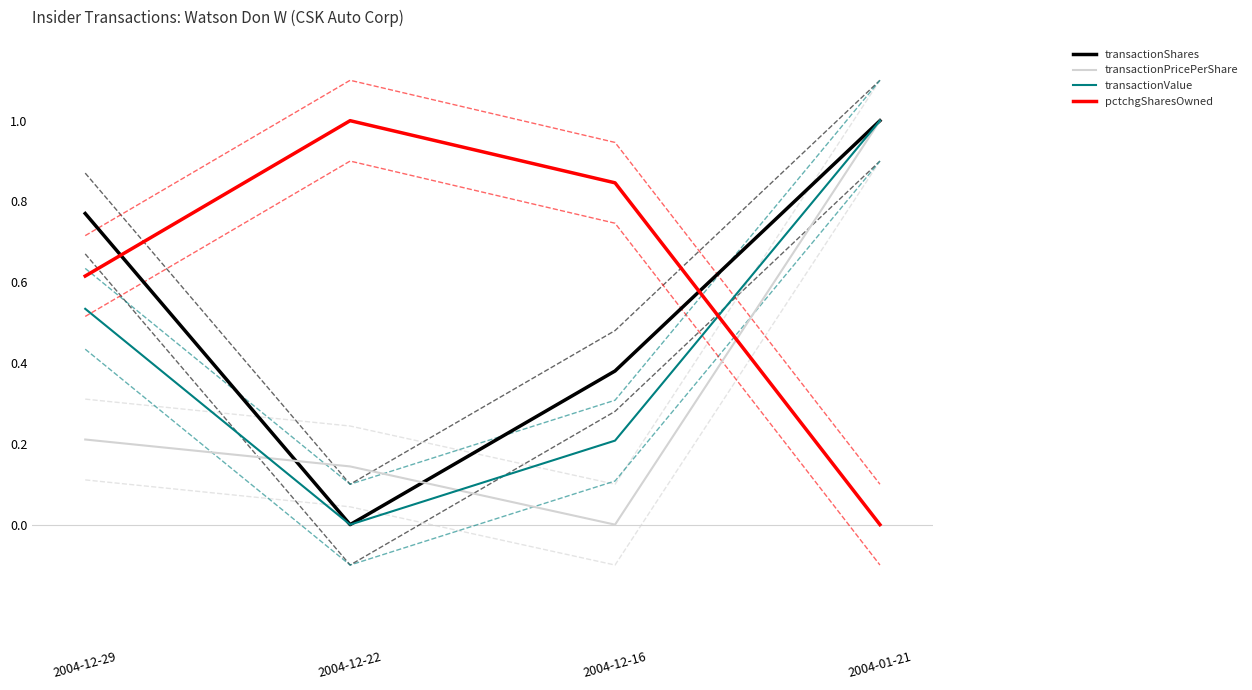

Does the chart display data point markers on the line(s)?

No